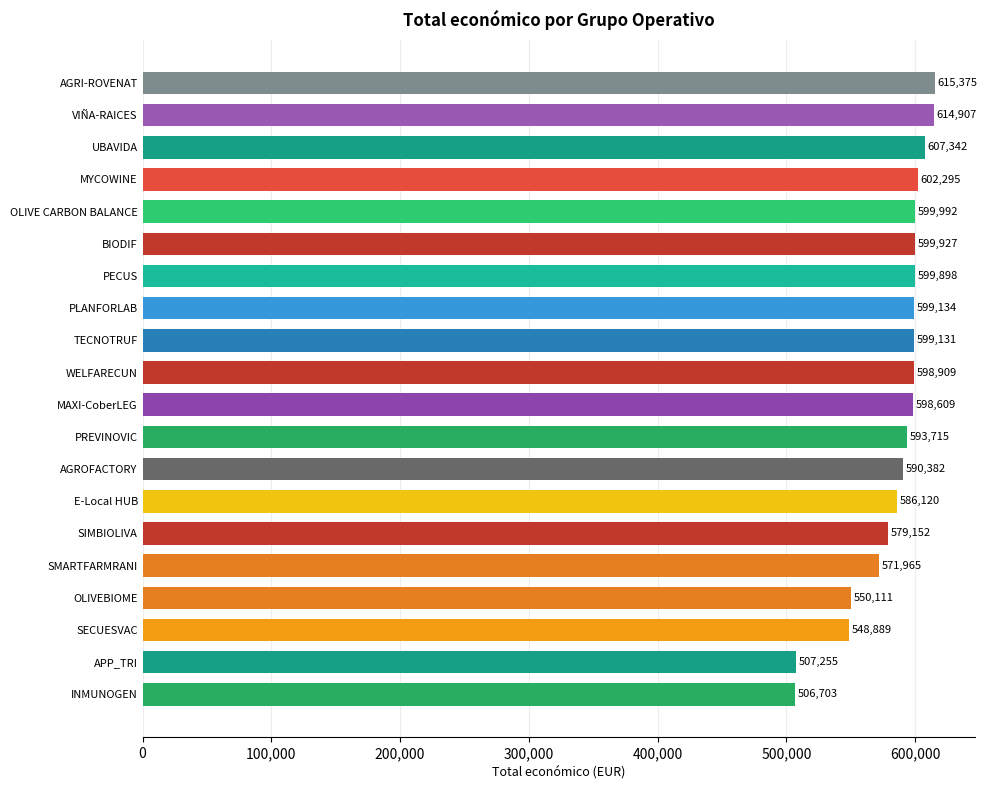

Reading bottom to top, extract all data points from this chart.

INMUNOGEN=506703	APP_TRI=507255	SECUESVAC=548889	OLIVEBIOME=550111	SMARTFARMRANI=571965	SIMBIOLIVA=579152	E-Local HUB=586120	AGROFACTORY=590382	PREVINOVIC=593715	MAXI-CoberLEG=598609	WELFARECUN=598909	TECNOTRUF=599131	PLANFORLAB=599134	PECUS=599898	BIODIF=599927	OLIVE CARBON BALANCE=599992	MYCOWINE=602295	UBAVIDA=607342	VIÑA-RAICES=614907	AGRI-ROVENAT=615375